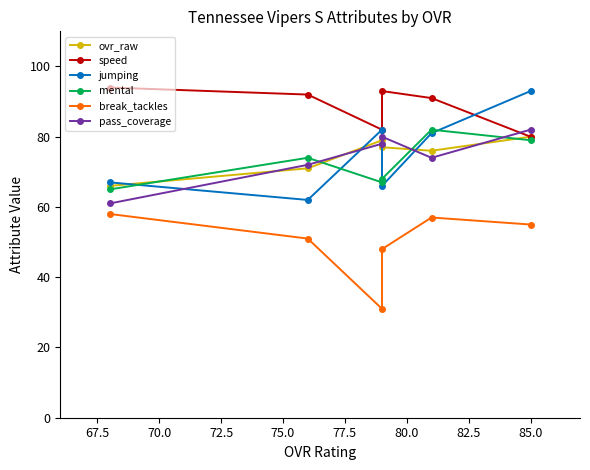

How many times do mental and jumping cross each other?

4